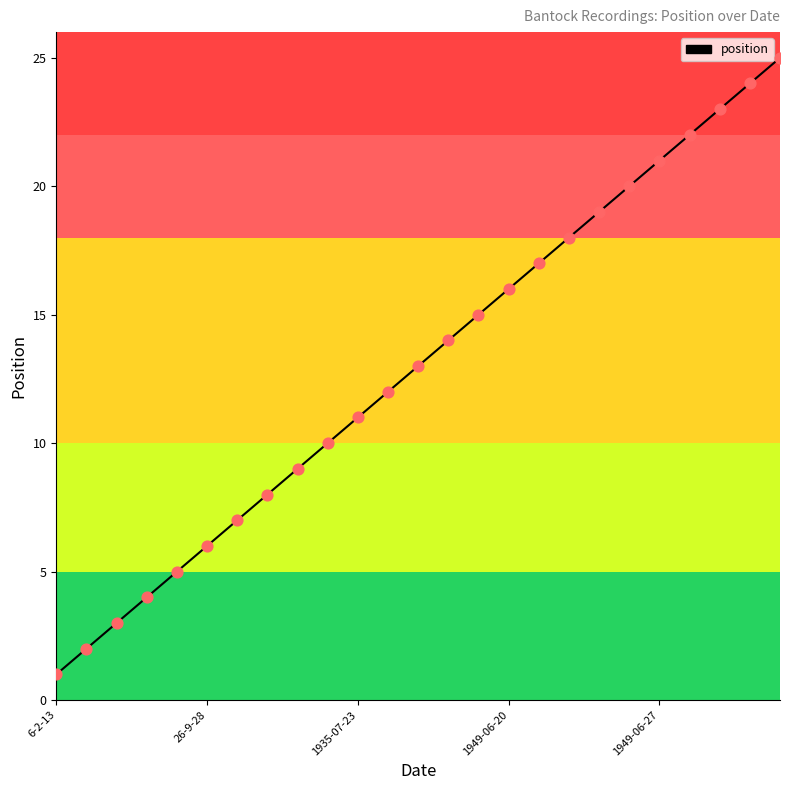

What is the difference between the maximum and minimum values?

24